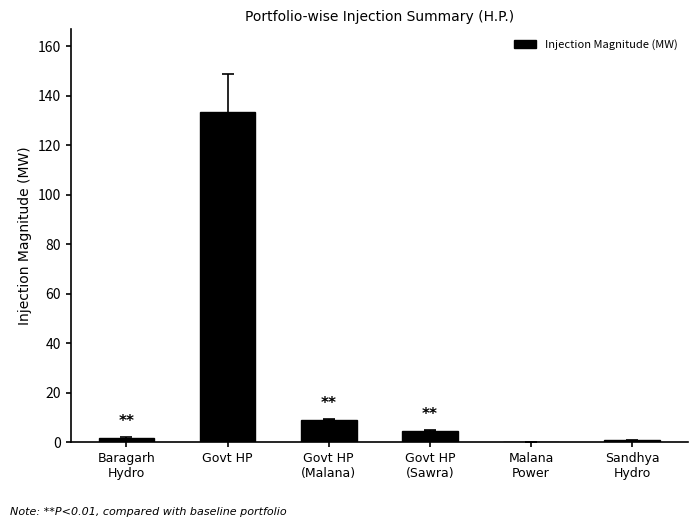

What is the approximate value at Govt HP?

133.5